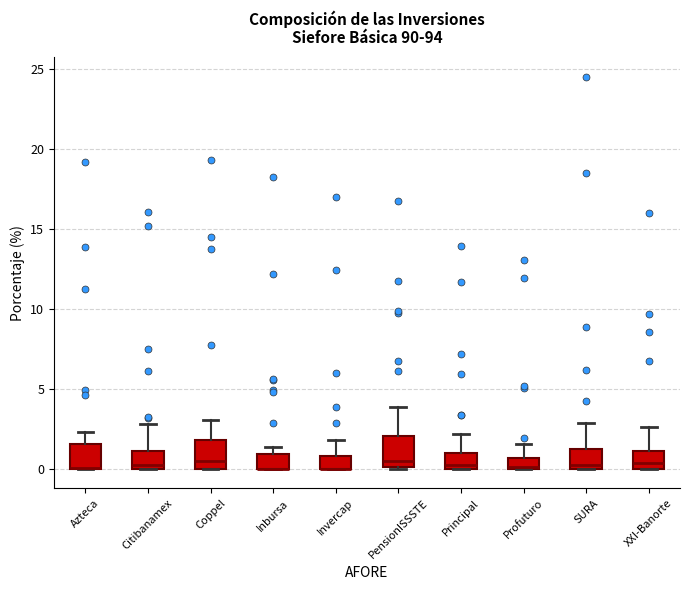

Where is the upper edge of the box for SURA on the y-axis? The values are not printed on the chart, so give them approximately, as read against the axis.

1.0